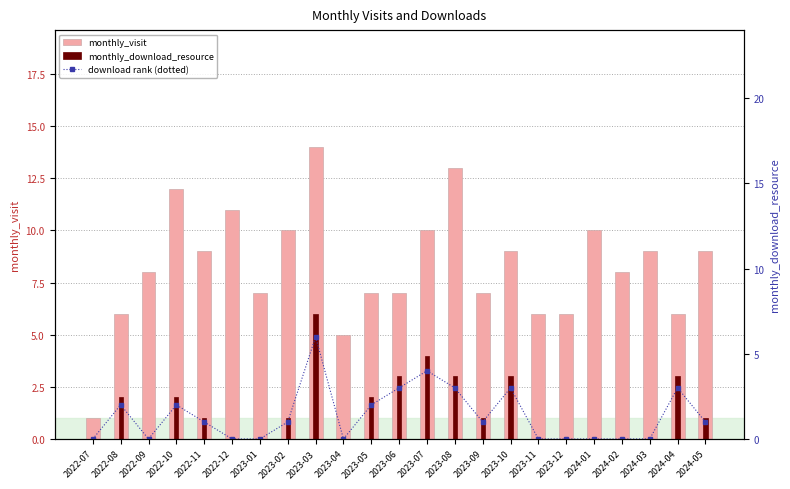

The value of download rank (dotted) at 2022-07 is -2. True or false?

False